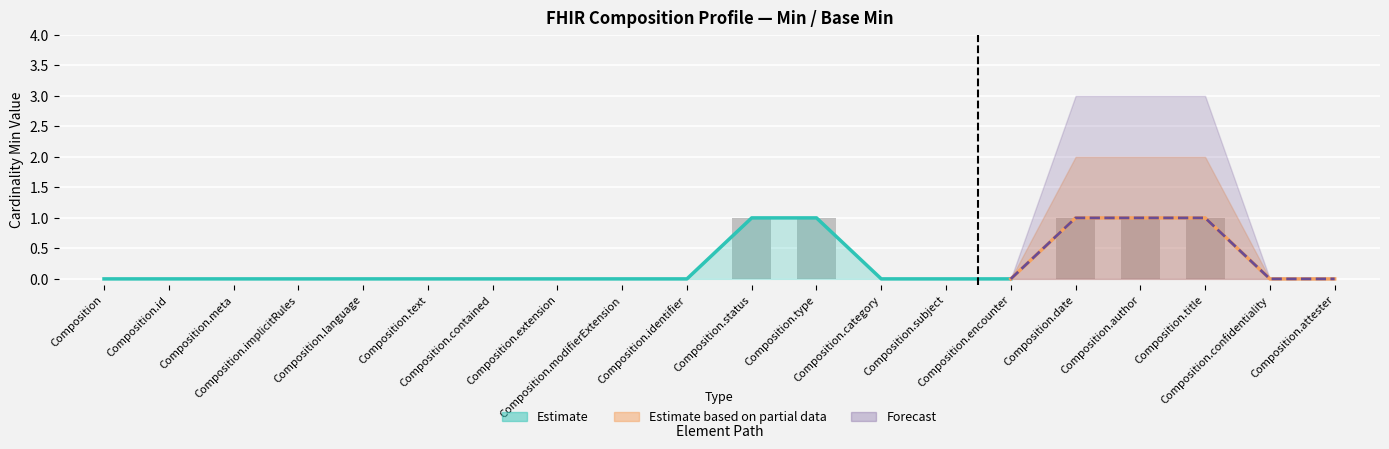

How many positive values are there?

5